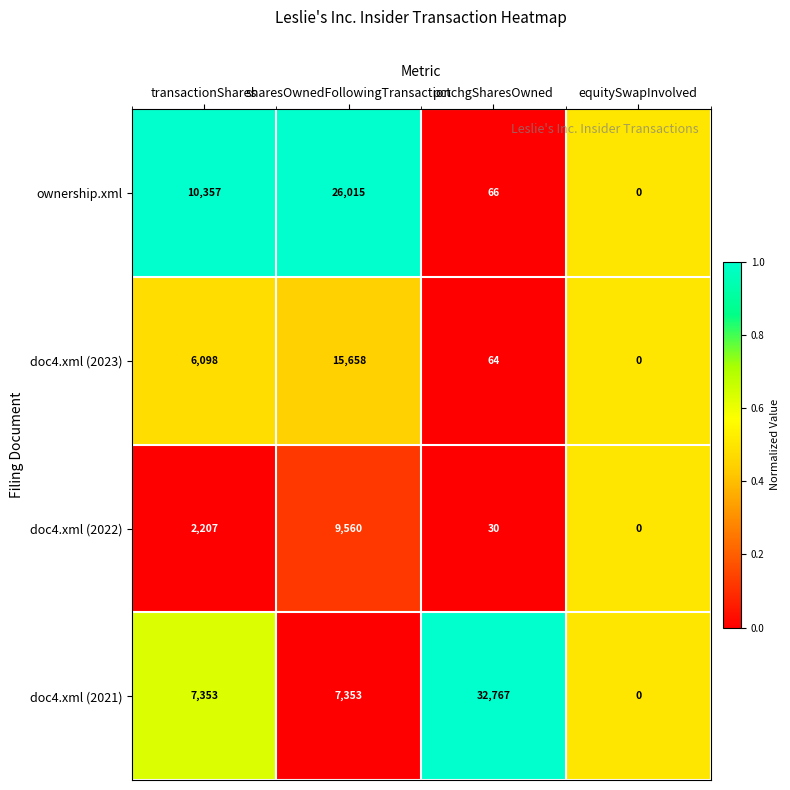

Is it true that doc4.xml (2021) equals 7353 at transactionShares?

True